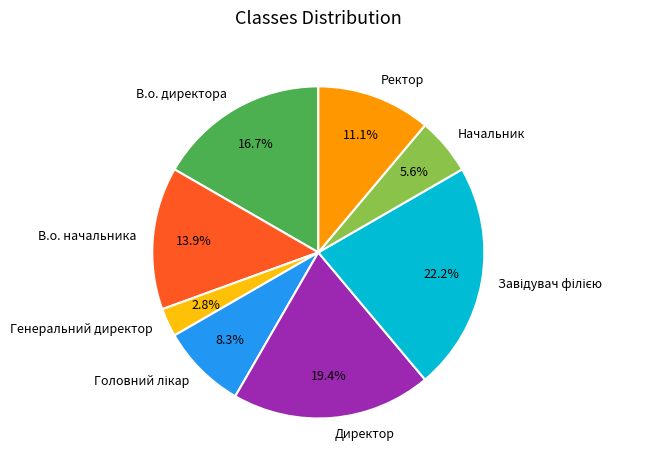

Count the number of slices in the pie.

8